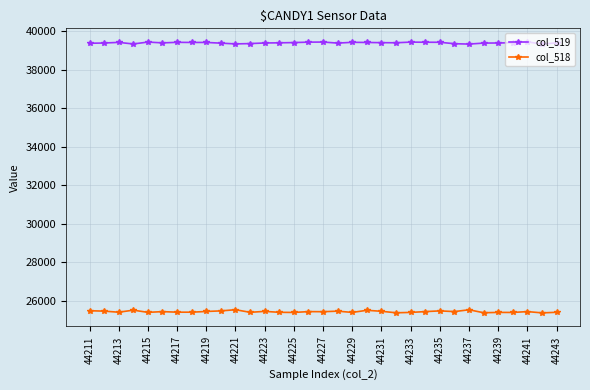

True or false: col_519 and col_518 cross at least once.

False